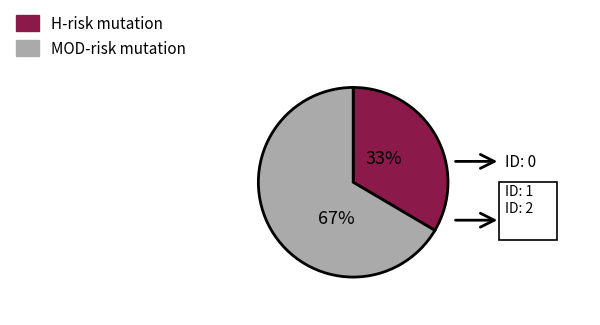

To the nearest percent, what percentage of the pie is MOD-risk mutation?

67%